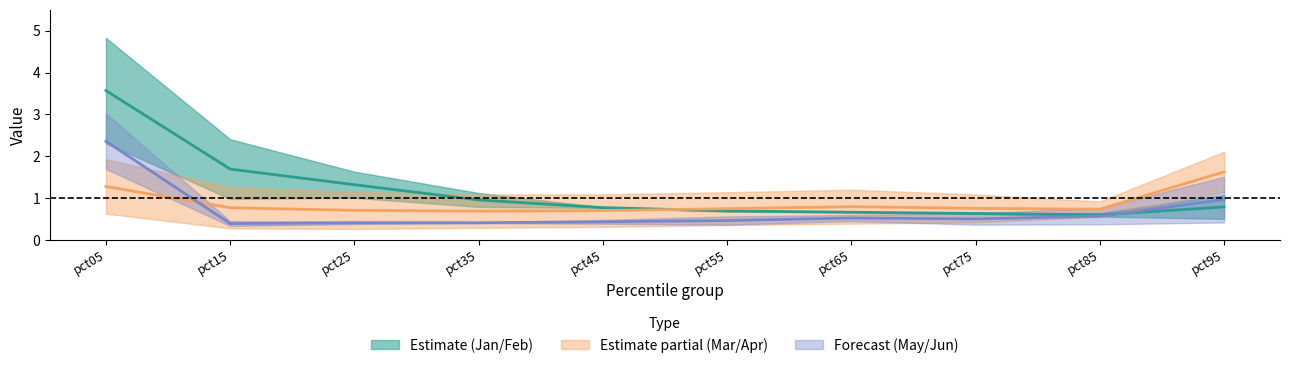

Where is the first local minimum for Jun?

pct15